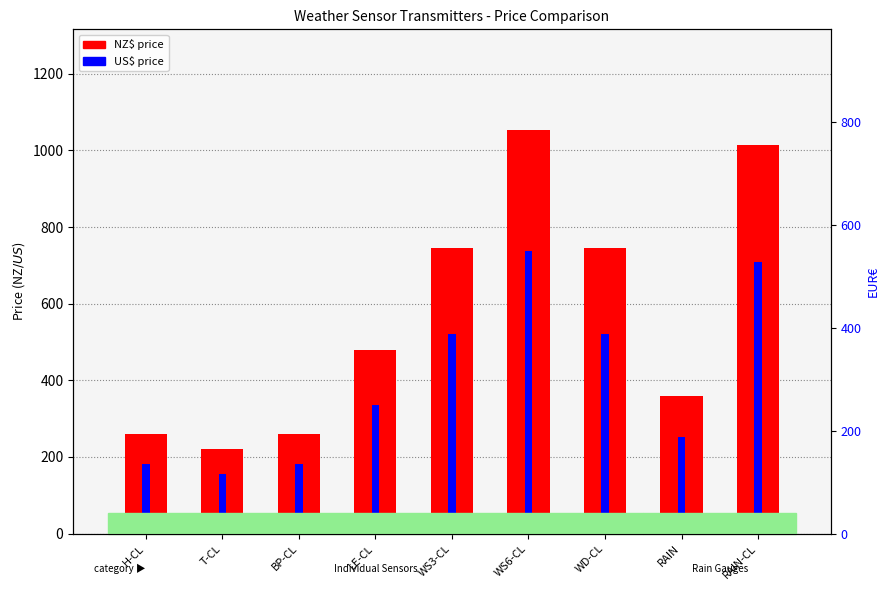

List the series in order of their peak value, highest first.

NZ$, US$, EUR€